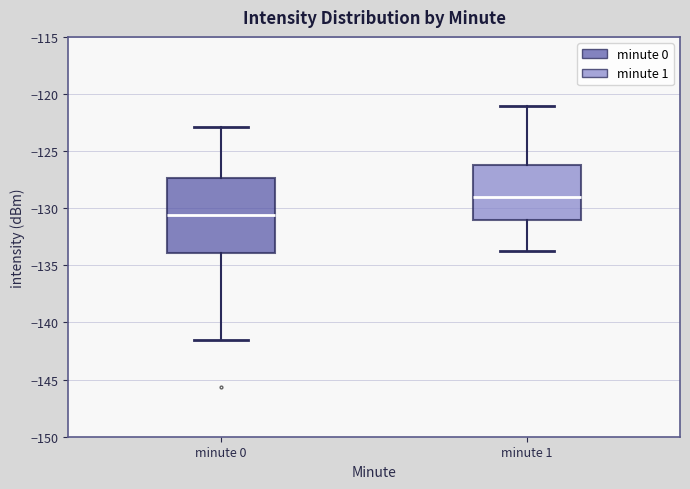

Which box has the lowest median line?

minute 0